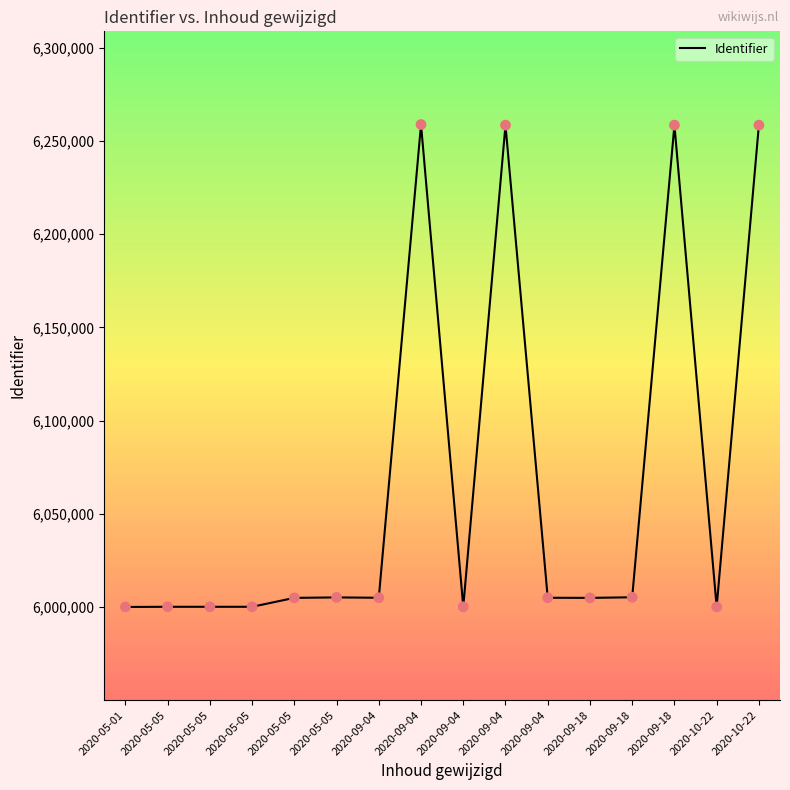

Which has a higher value, 2020-09-04 or 2020-05-05?

2020-09-04